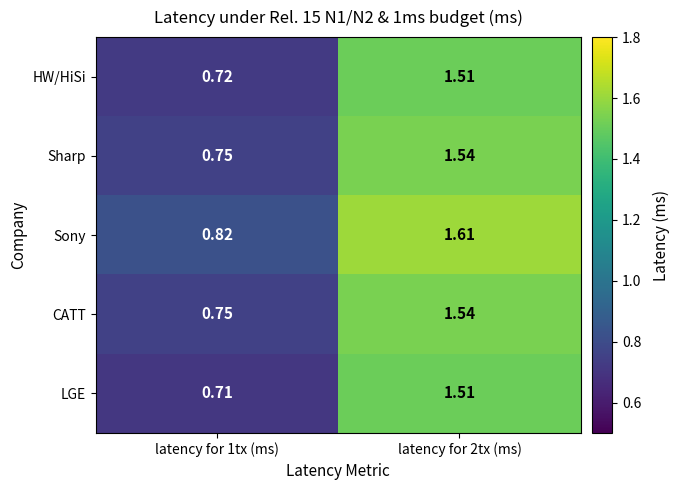

Between latency for 1tx (ms) and latency for 2tx (ms), which series saw the biggest shift?

LGE